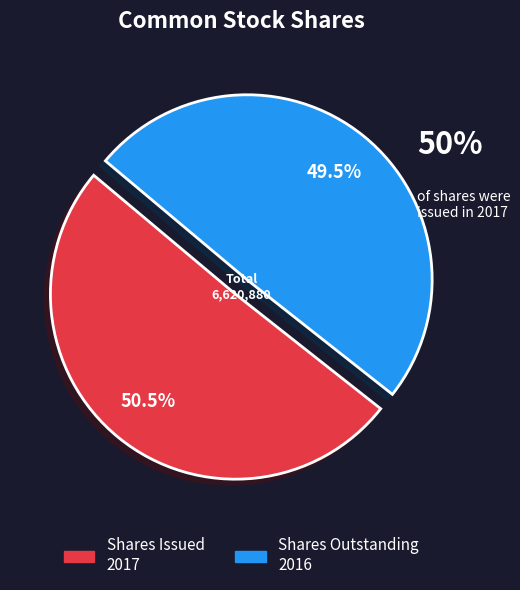

How many segments does this pie chart have?

2